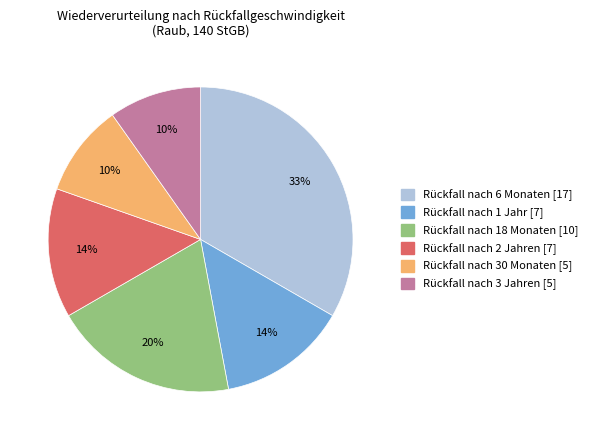

Is Rückfall nach 1 Jahr the majority of the pie?

No